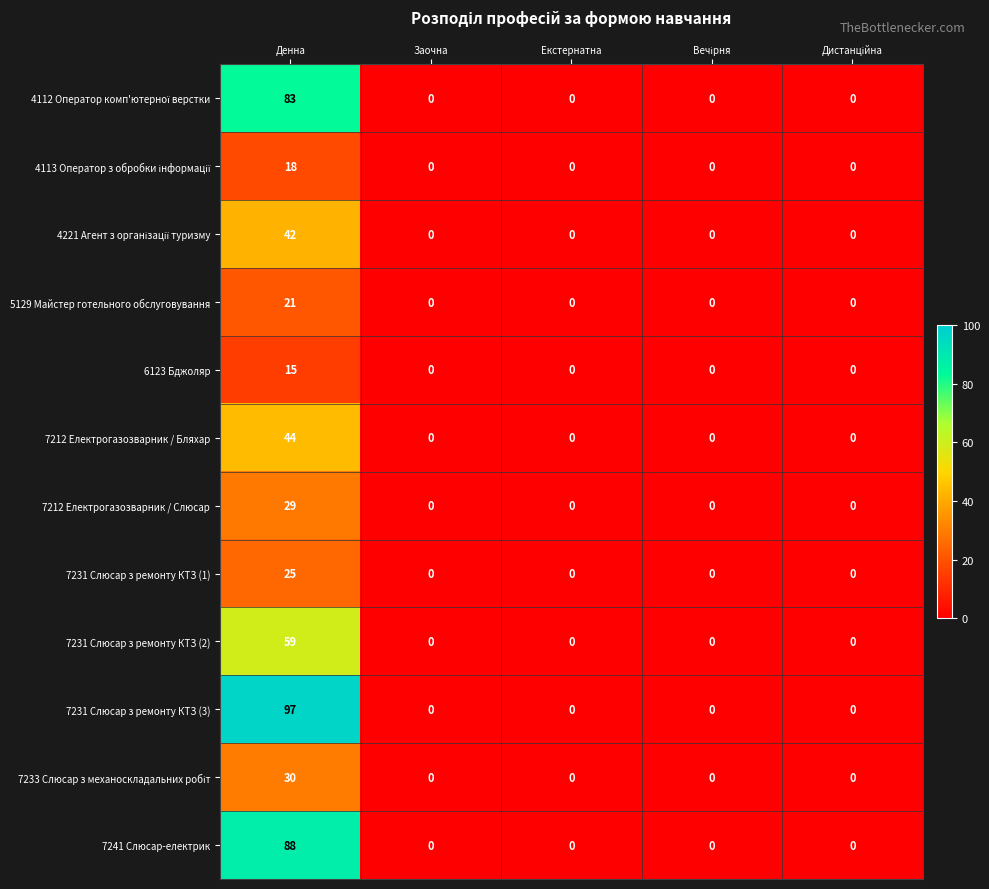

What is the average value of the 5129 Майстер готельного обслуговування series?

4